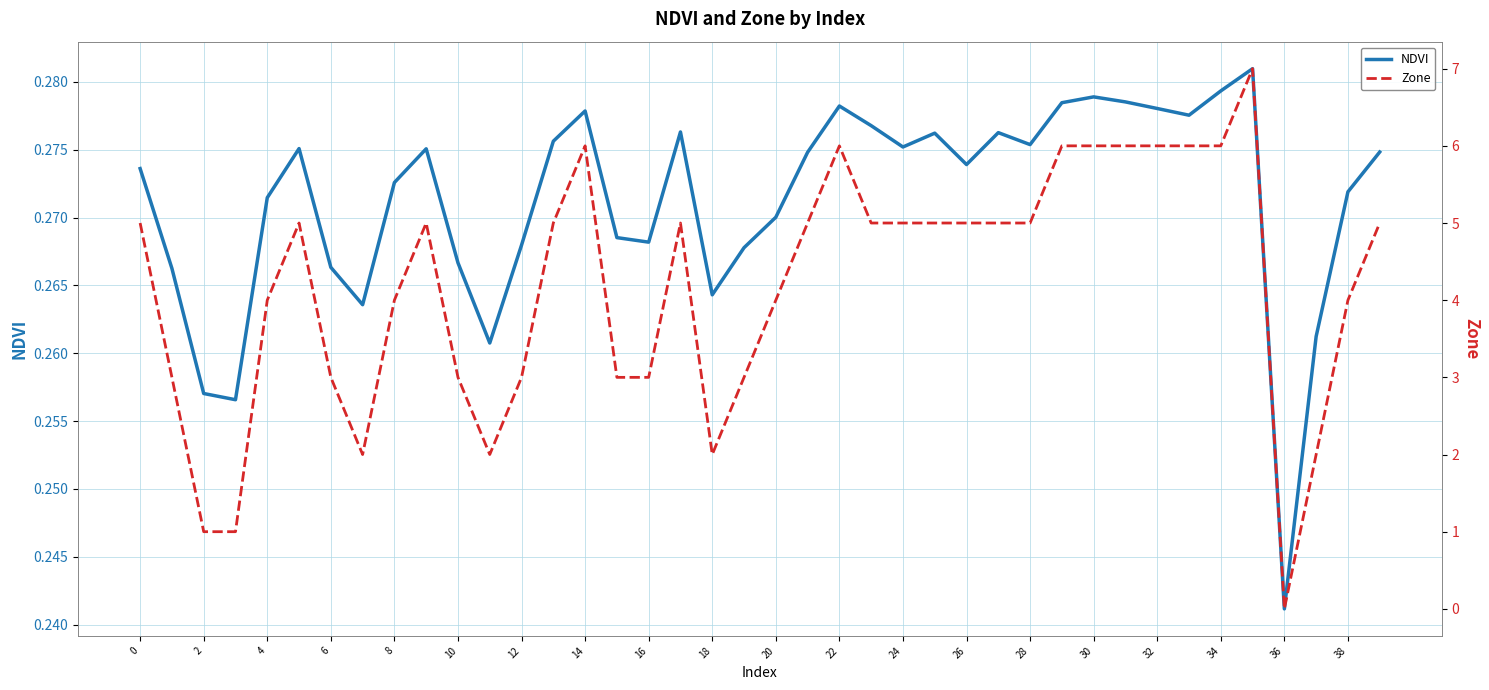

True or false: Zone has more than 1 points higher than both neighbors.

True